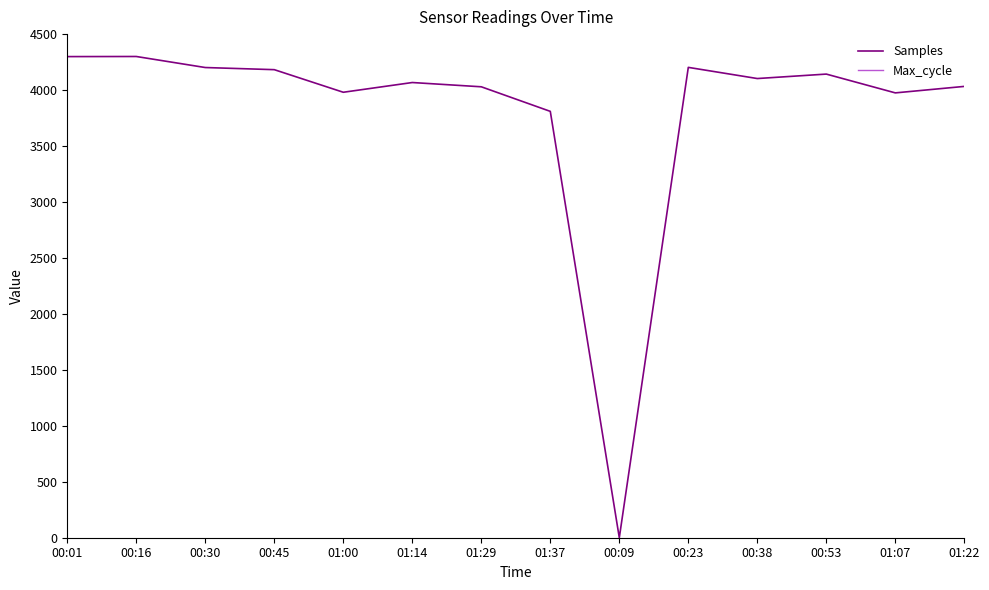

What is the approximate value of Samples at 01:29?

4029.3